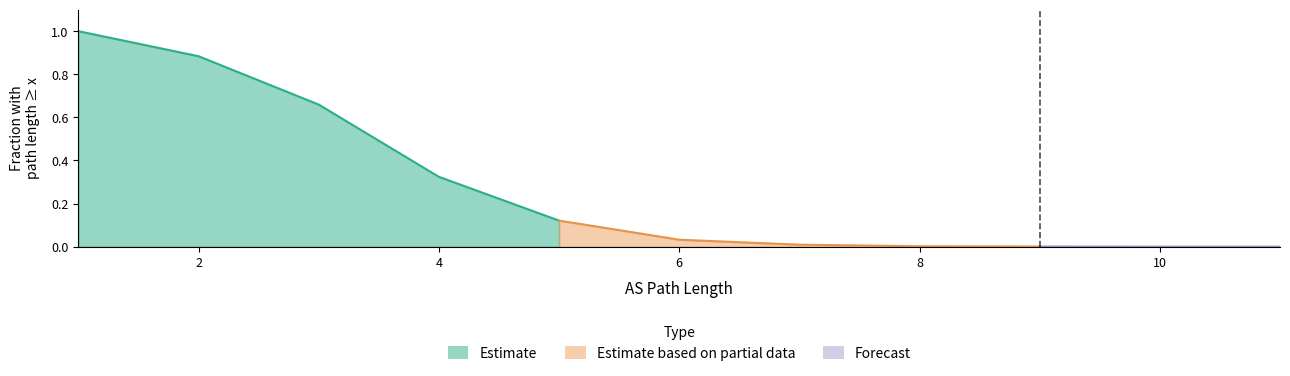

How many values exceed 0?

11